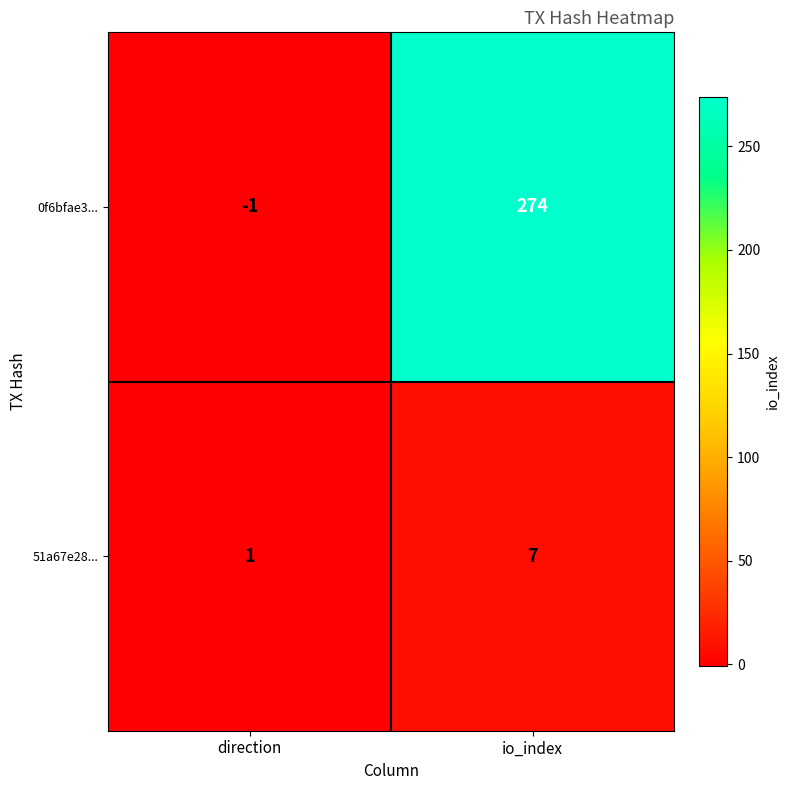

Reading right to left, extract all data points from this chart.

0f6bfae3...: 274	-1
51a67e28...: 7	1